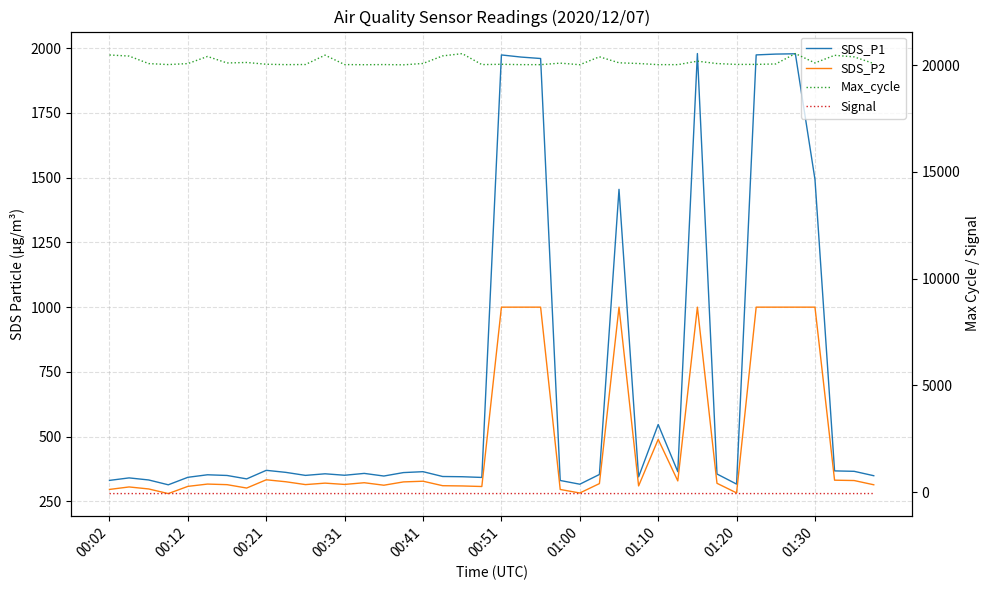

Read the SDS_P1 value at 21.

1965.0